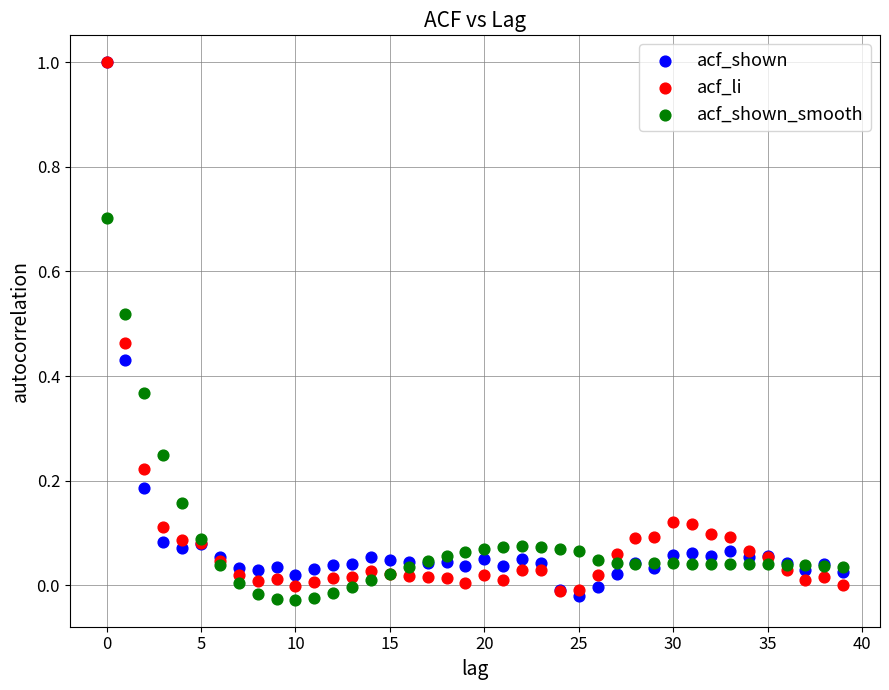

What are all the series names shown in the legend?

acf_shown, acf_li, acf_shown_smooth